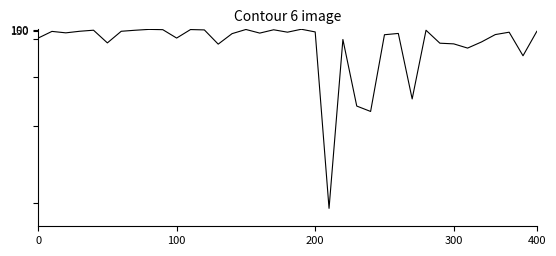

What is the maximum value shown in the chart?

18570